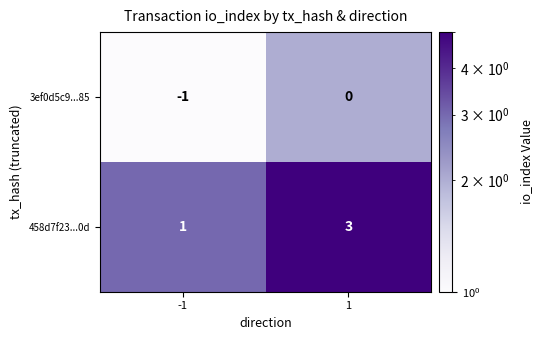

Reading left to right, what are all the values shown in this chart?

3ef0d5c9...85: -1	0
458d7f23...0d: 1	3